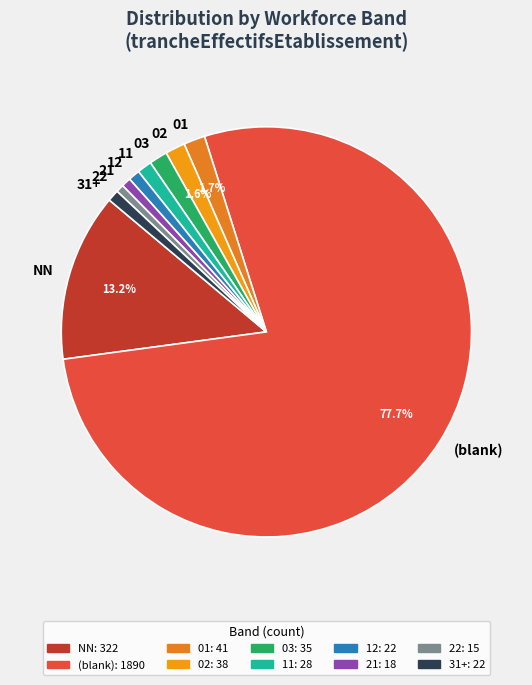

Which category has the biggest portion of the pie?

(blank)